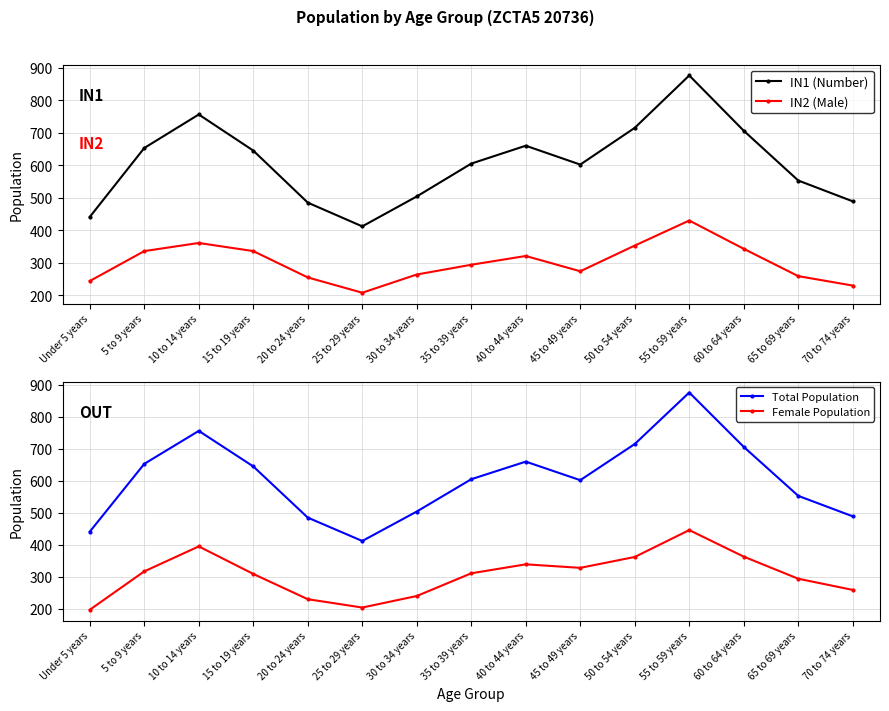

Reading left to right, list all the values displayed in this chart.

IN1 (Number): Under 5 years=441	5 to 9 years=653	10 to 14 years=756	15 to 19 years=645	20 to 24 years=485	25 to 29 years=412	30 to 34 years=504	35 to 39 years=605	40 to 44 years=660	45 to 49 years=602	50 to 54 years=715	55 to 59 years=876	60 to 64 years=706	65 to 69 years=553	70 to 74 years=489
IN2 (Male): Under 5 years=244	5 to 9 years=336	10 to 14 years=361	15 to 19 years=336	20 to 24 years=255	25 to 29 years=208	30 to 34 years=264	35 to 39 years=294	40 to 44 years=321	45 to 49 years=274	50 to 54 years=353	55 to 59 years=430	60 to 64 years=343	65 to 69 years=259	70 to 74 years=230
Total Population: Under 5 years=441	5 to 9 years=653	10 to 14 years=756	15 to 19 years=645	20 to 24 years=485	25 to 29 years=412	30 to 34 years=504	35 to 39 years=605	40 to 44 years=660	45 to 49 years=602	50 to 54 years=715	55 to 59 years=876	60 to 64 years=706	65 to 69 years=553	70 to 74 years=489
Female Population: Under 5 years=197	5 to 9 years=317	10 to 14 years=395	15 to 19 years=309	20 to 24 years=230	25 to 29 years=204	30 to 34 years=240	35 to 39 years=311	40 to 44 years=339	45 to 49 years=328	50 to 54 years=362	55 to 59 years=446	60 to 64 years=363	65 to 69 years=294	70 to 74 years=259